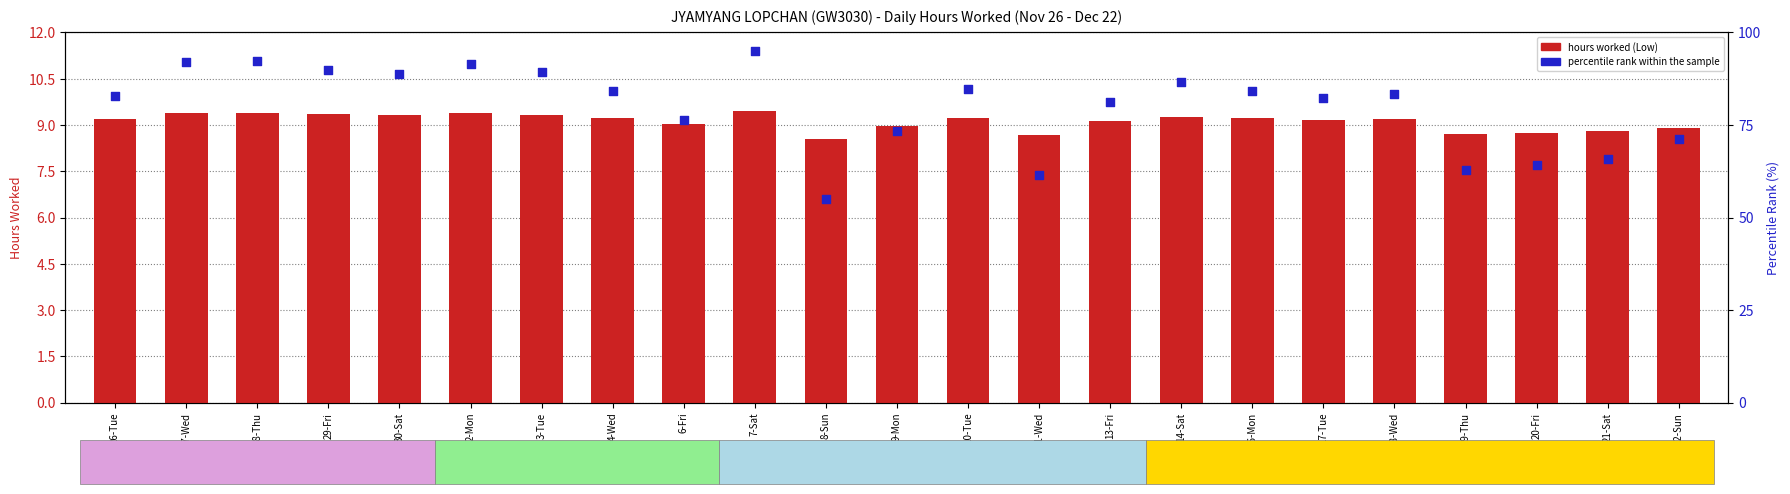

At which category is the sum across all series the highest?

7-Sat